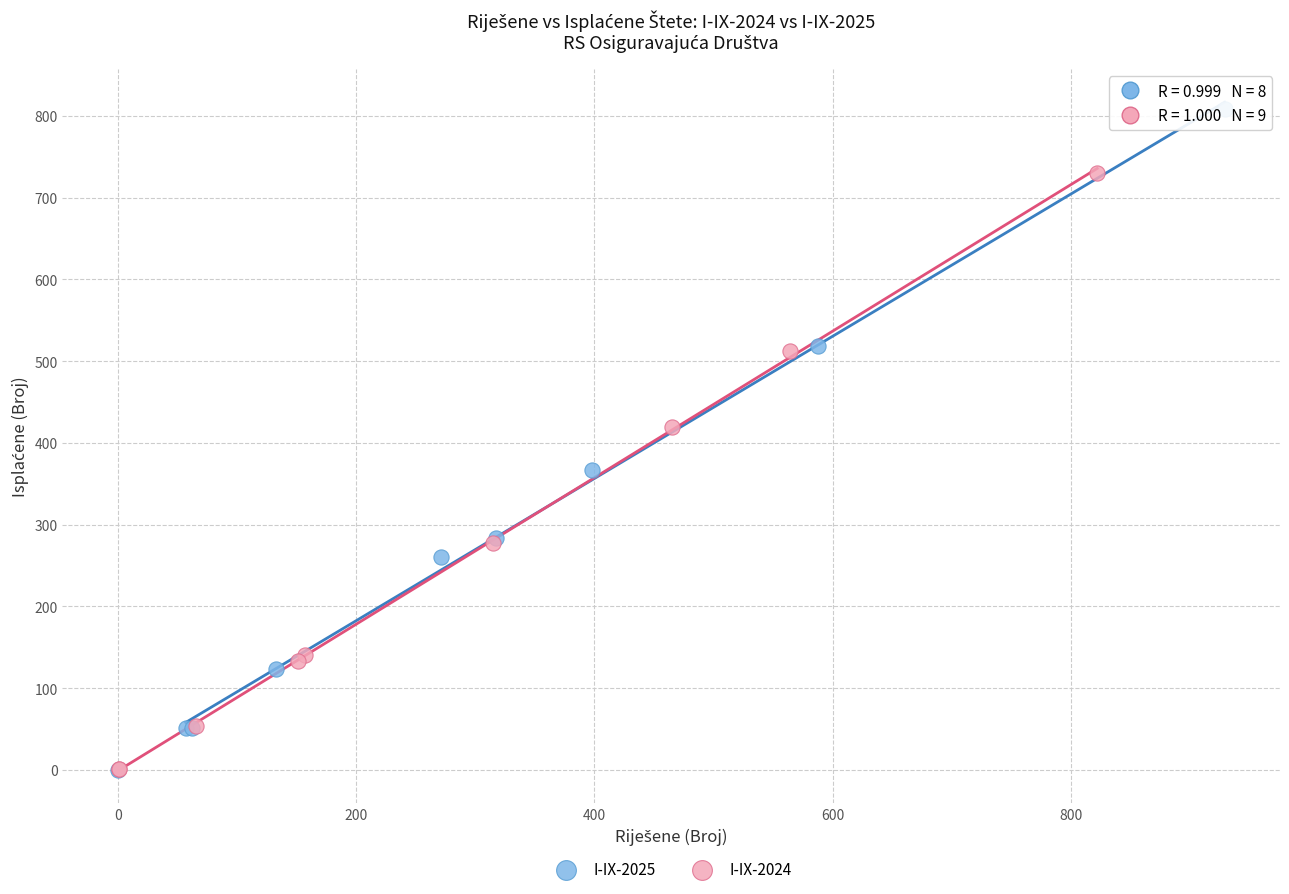

Which series contains the highest Y value?

I-IX-2025